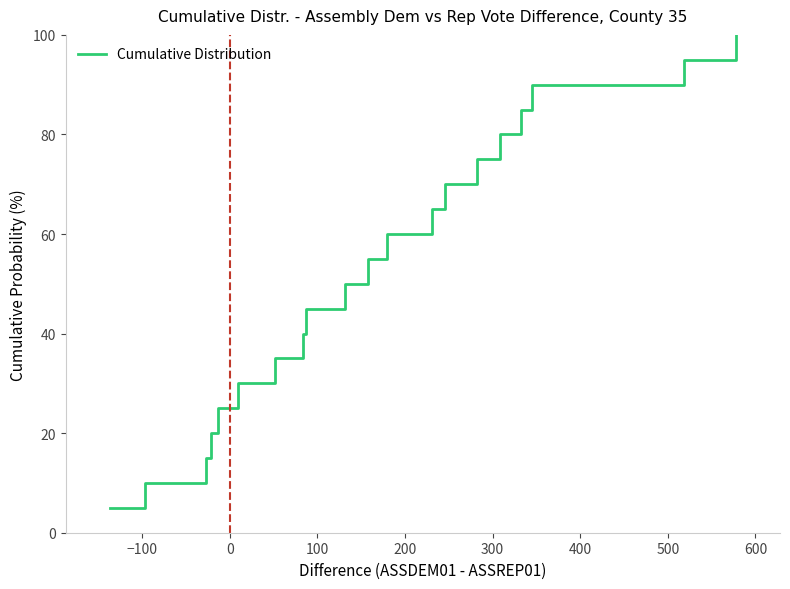

What is the maximum value shown in the chart?

100.0